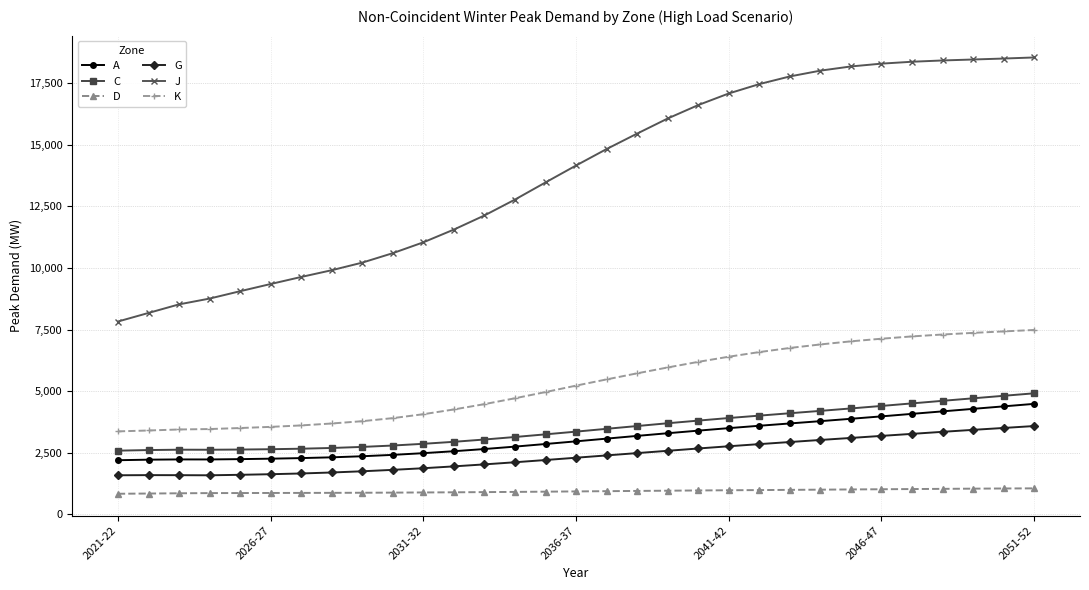

What is the value of the A point at the 28th from the left?

4184